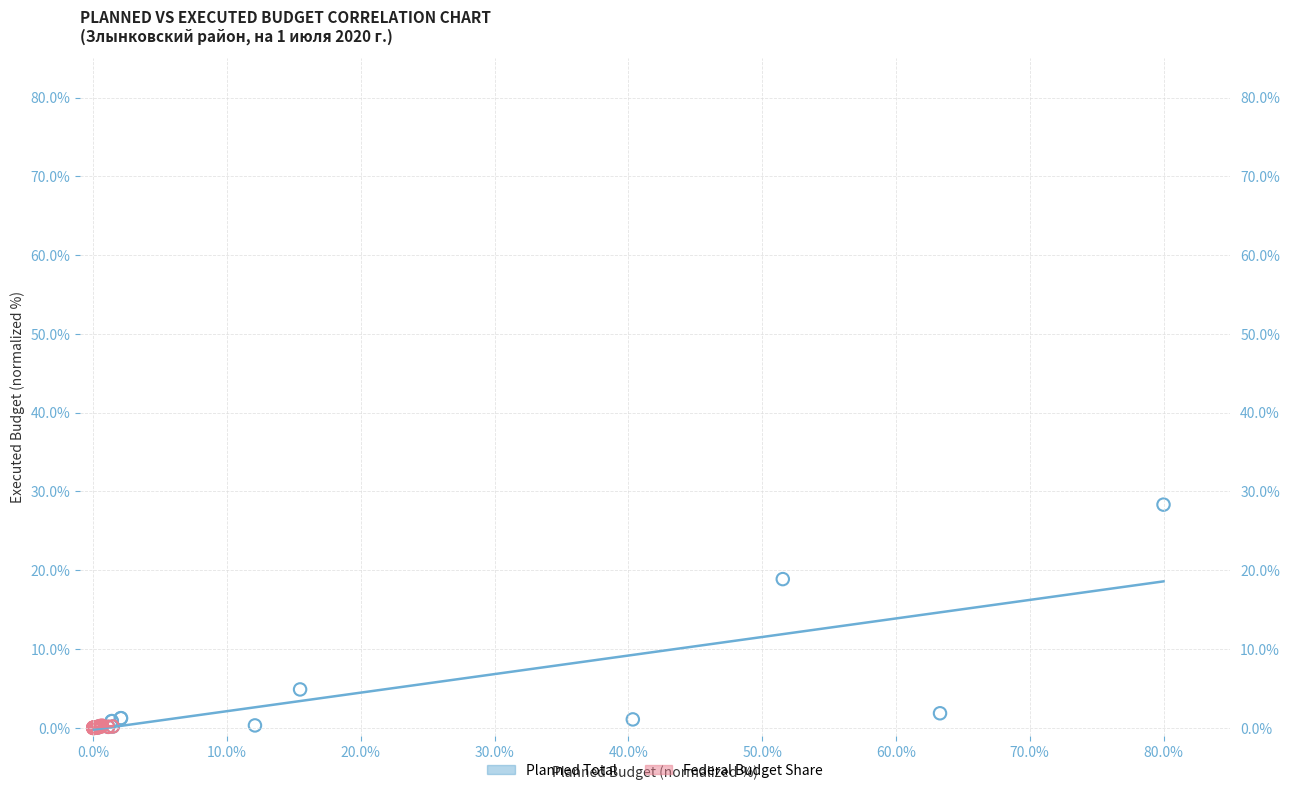

Which series has the widest spread of Y values?

Planned Total